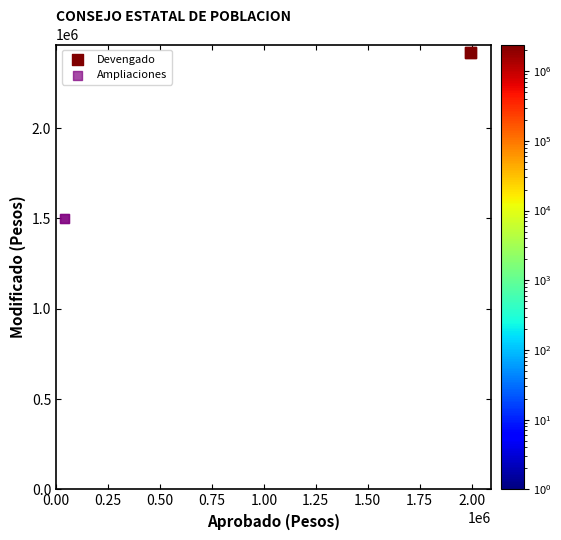

Which series contains the lowest Y value?

Ampliaciones